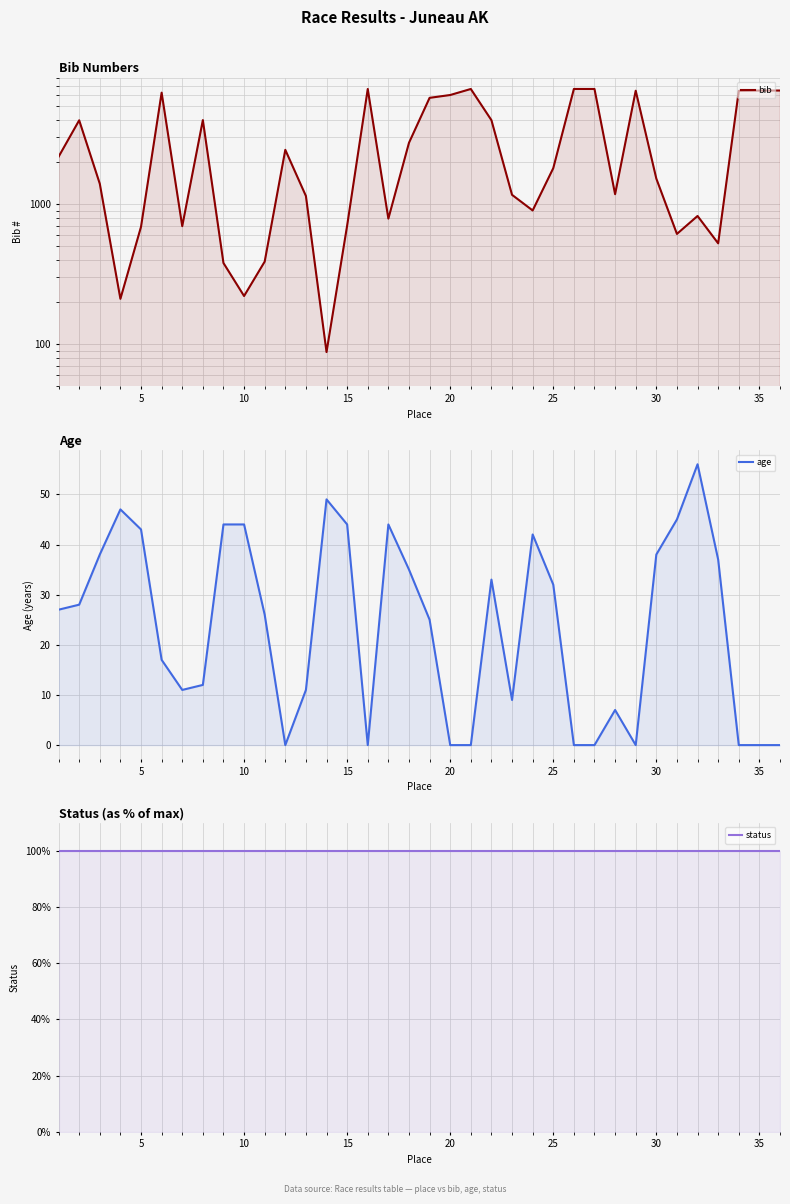

What are all the series names shown in the legend?

bib, age, status